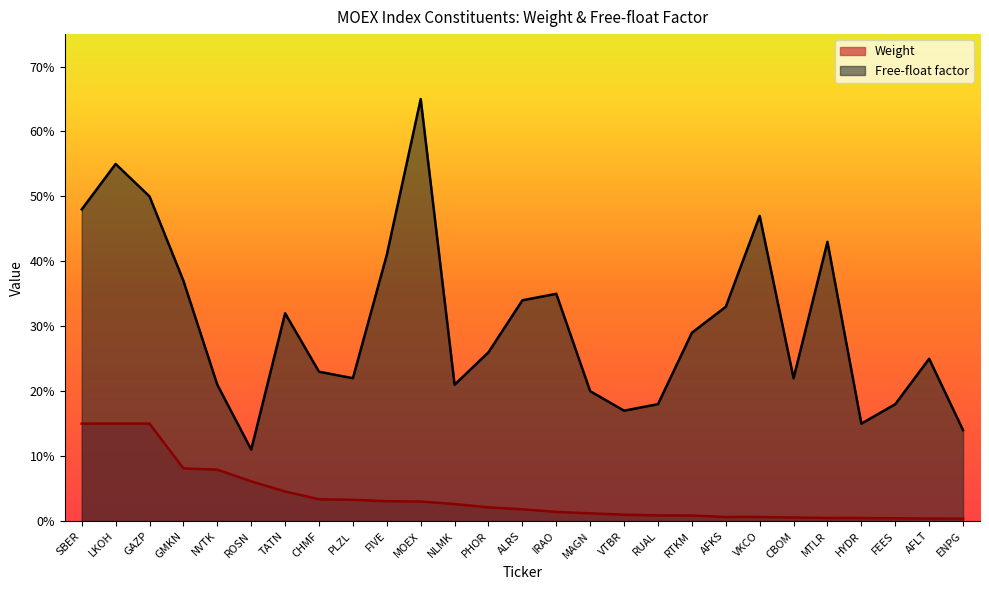

How many interior local valleys does the Free-float factor series have?

6